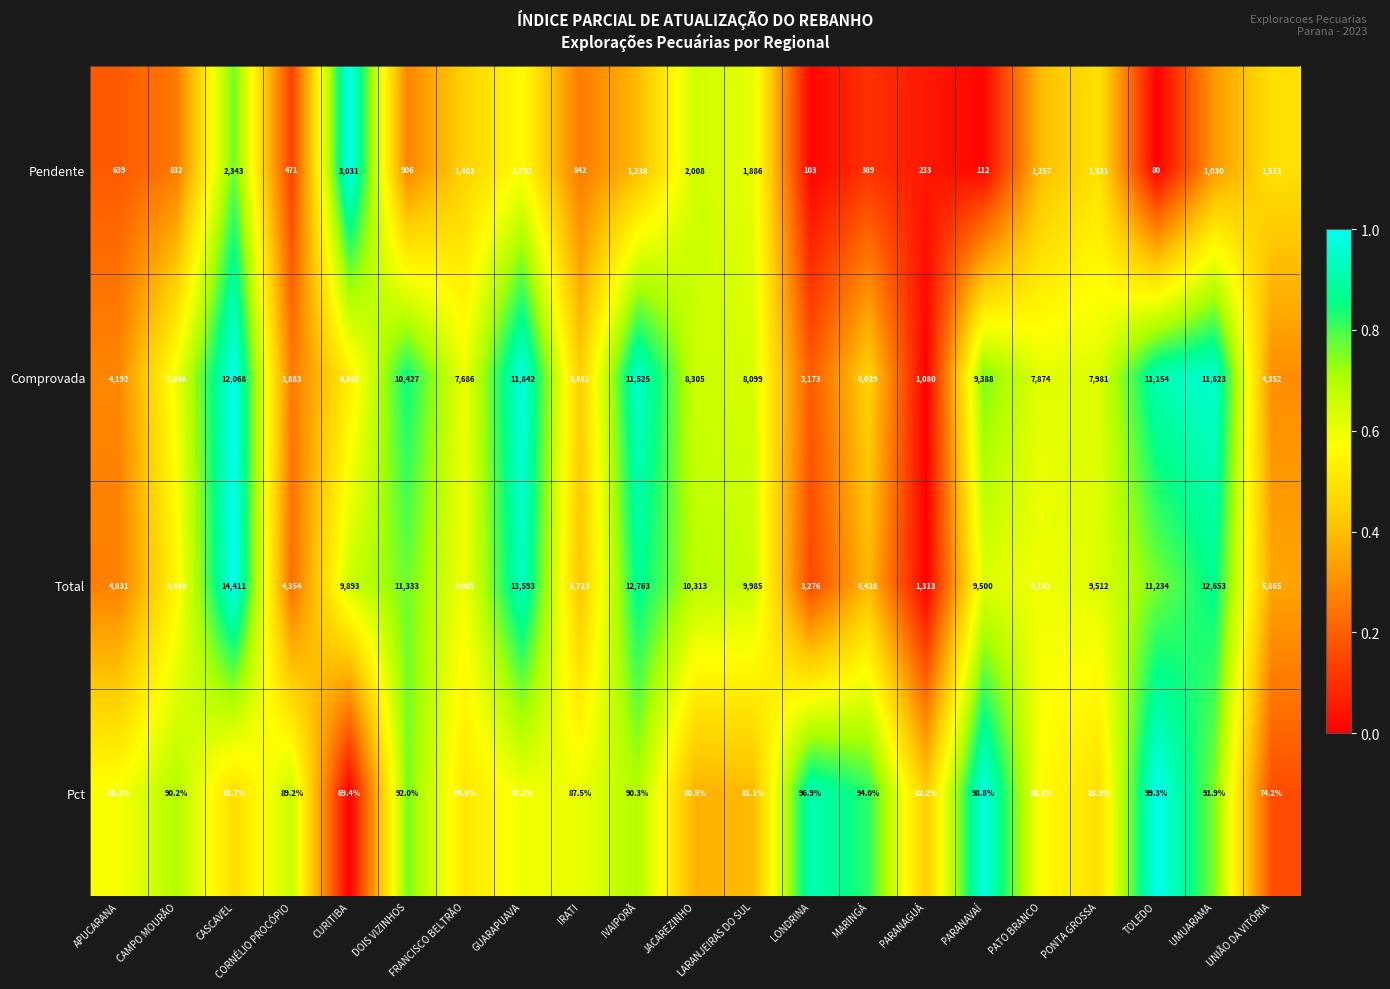

Which series has the largest total across all categories?

Total